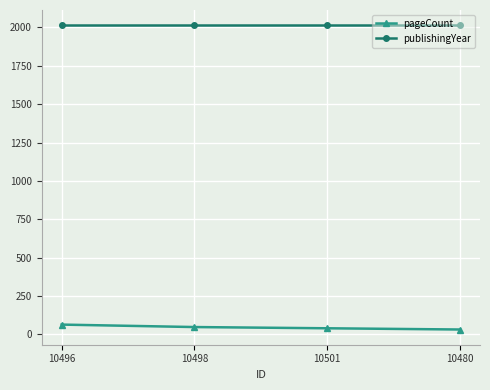

What is the label of the 4th point from the right?

10496